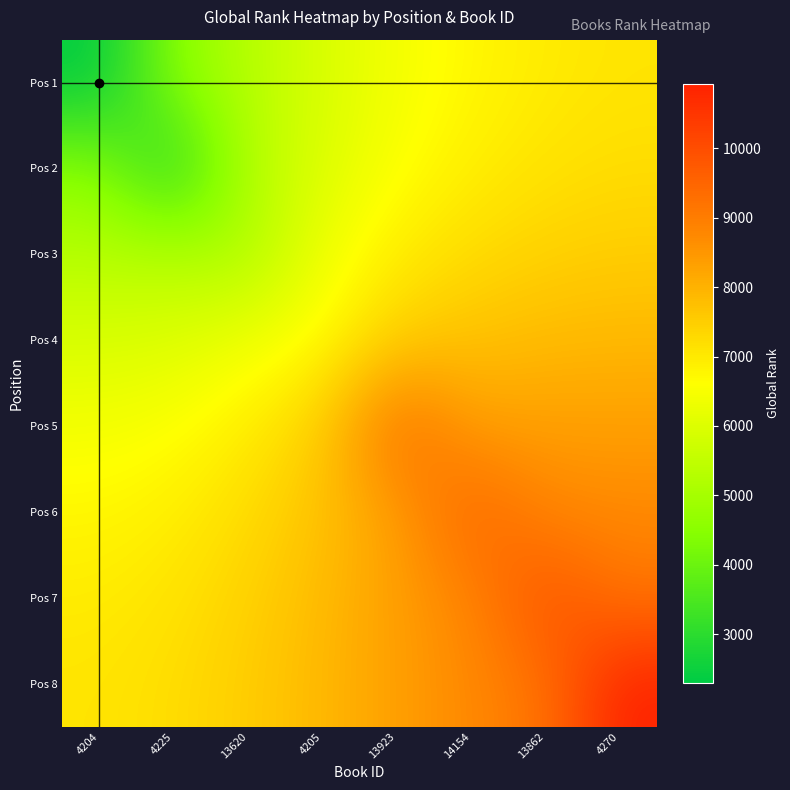

What is the smallest value displayed?

2304.0